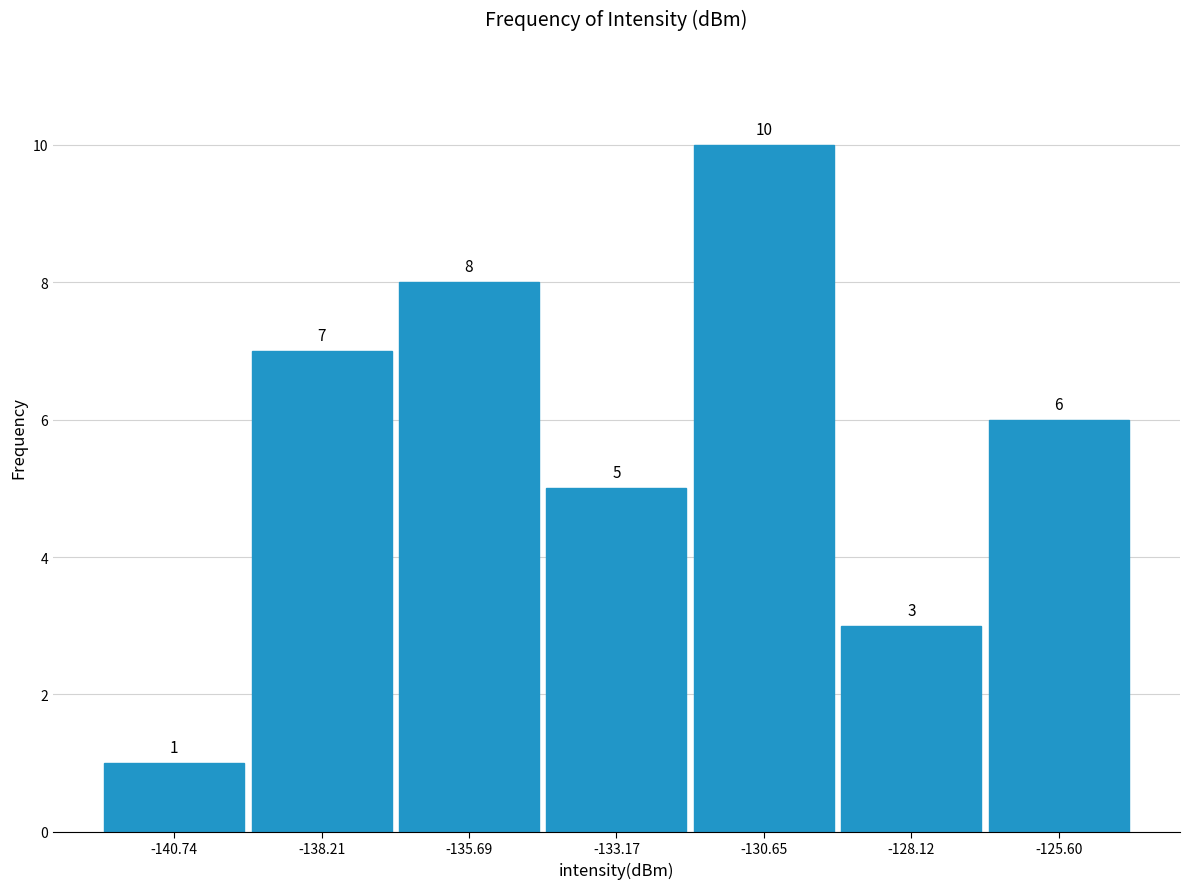

Reading left to right, list every bar in this chart as the range it spans on the x-axis followed by its height. The bar edges are not printed on the chart, so give them approximately, as read against the axis.

-142.0 to -139.5: 1
-139.5 to -137.0: 7
-137.0 to -134.5: 8
-134.5 to -132.0: 5
-132.0 to -129.5: 10
-129.5 to -127.0: 3
-127.0 to -124.5: 6